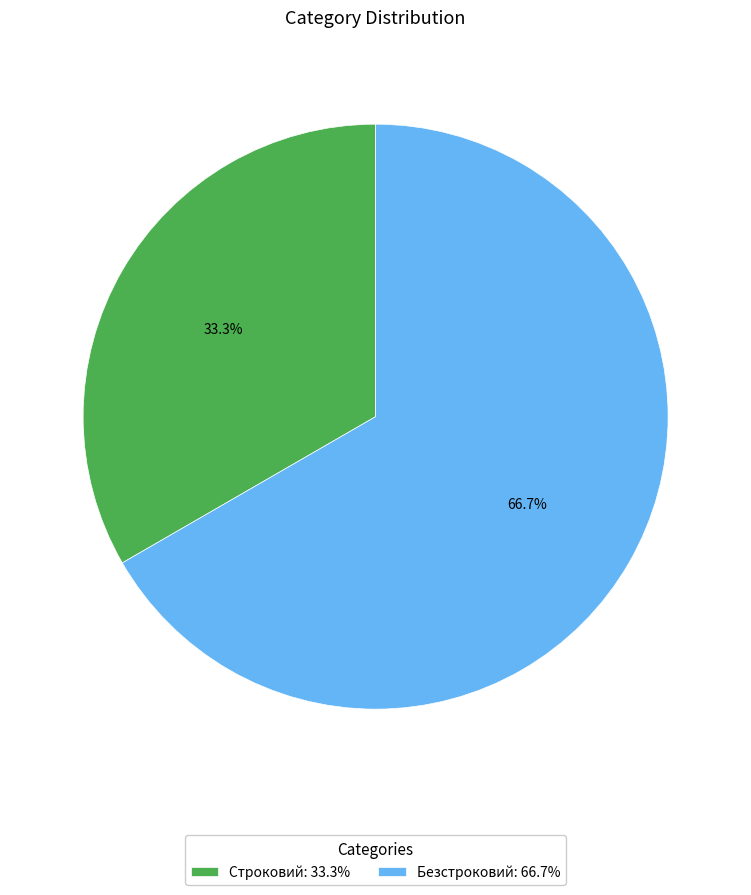

How many segments does this pie chart have?

2